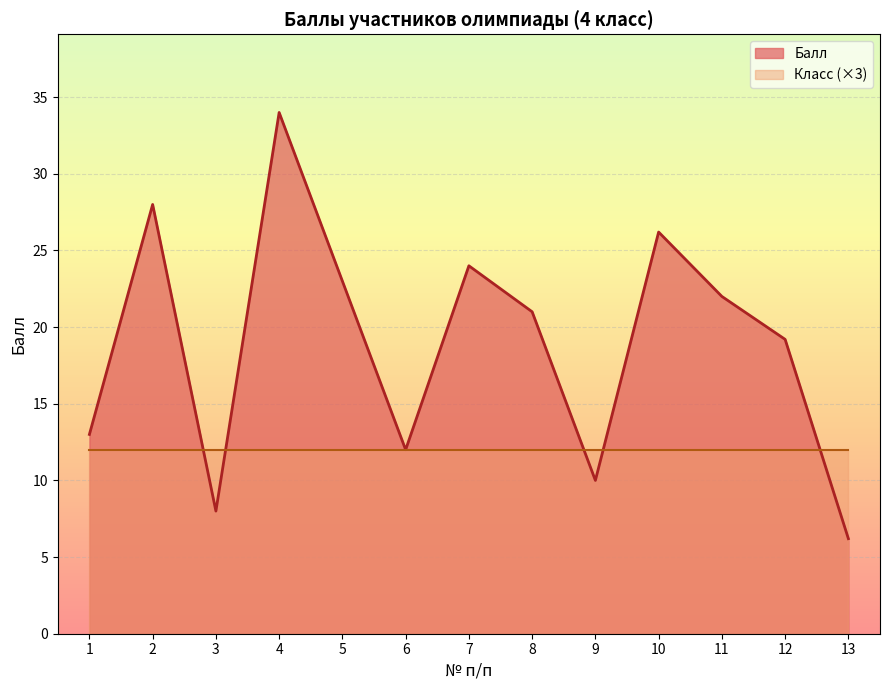

Reading left to right, extract all data points from this chart.

13.0	28.0	8.0	34.0	23.0	12.0	24.0	21.0	10.0	26.2	22.0	19.2	6.2